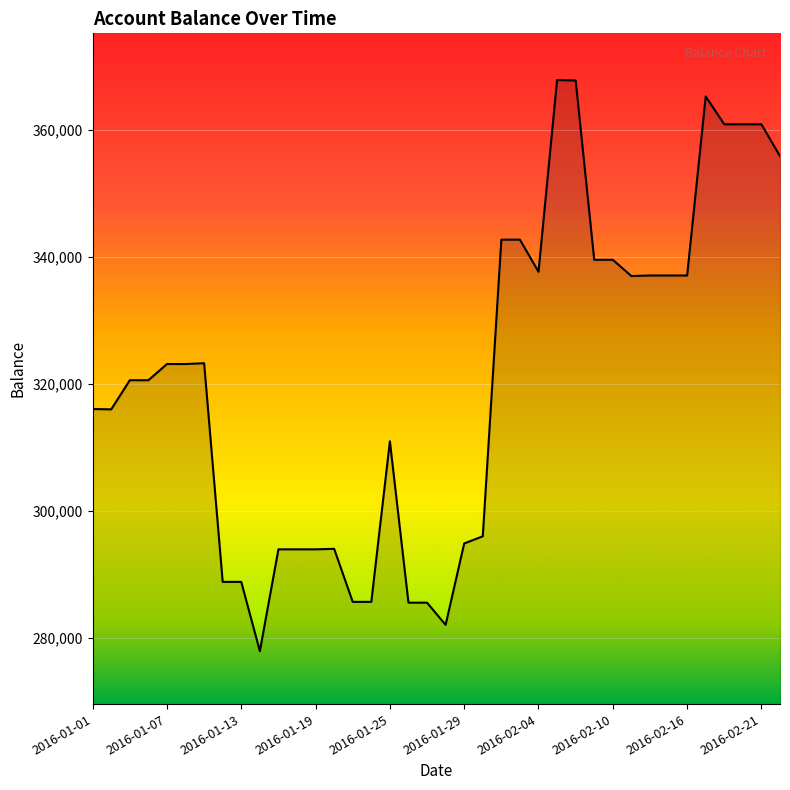

What is the smallest value displayed?

277881.3